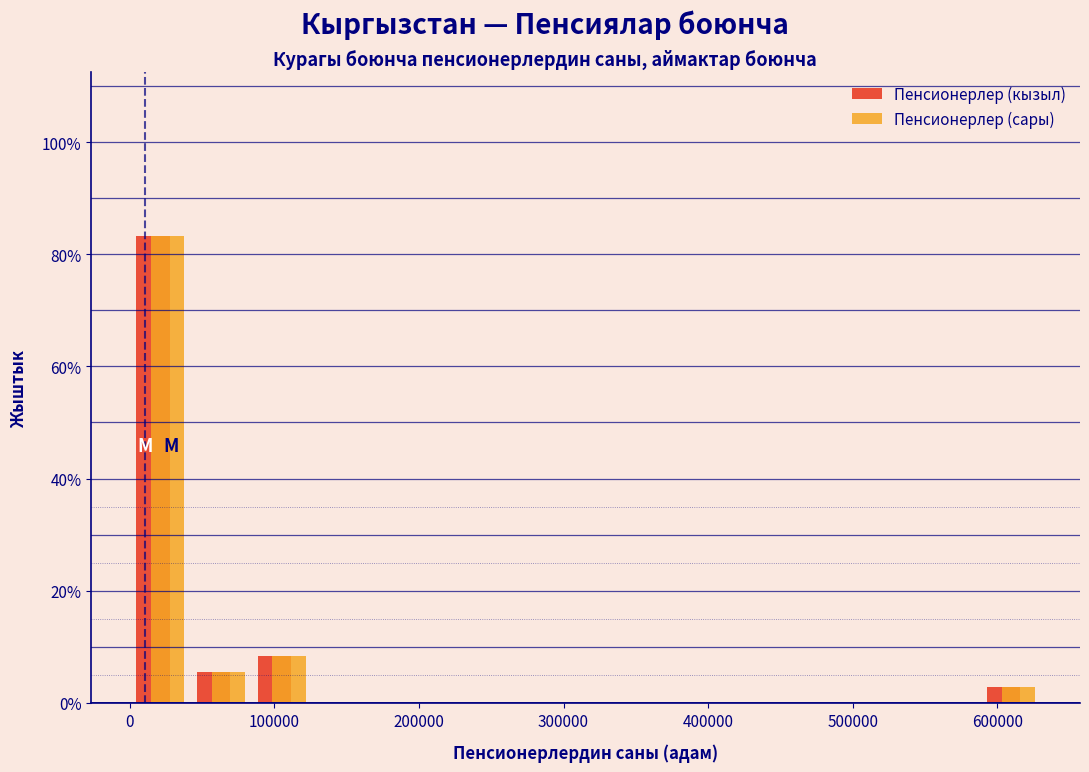

What is the height of the Пенсионерлер (сары) bar covering 40000 to 80000 on the x-axis? Neither the bar edges nor the heights are printed on the chart, so give them approximately, as read against the axes.

6